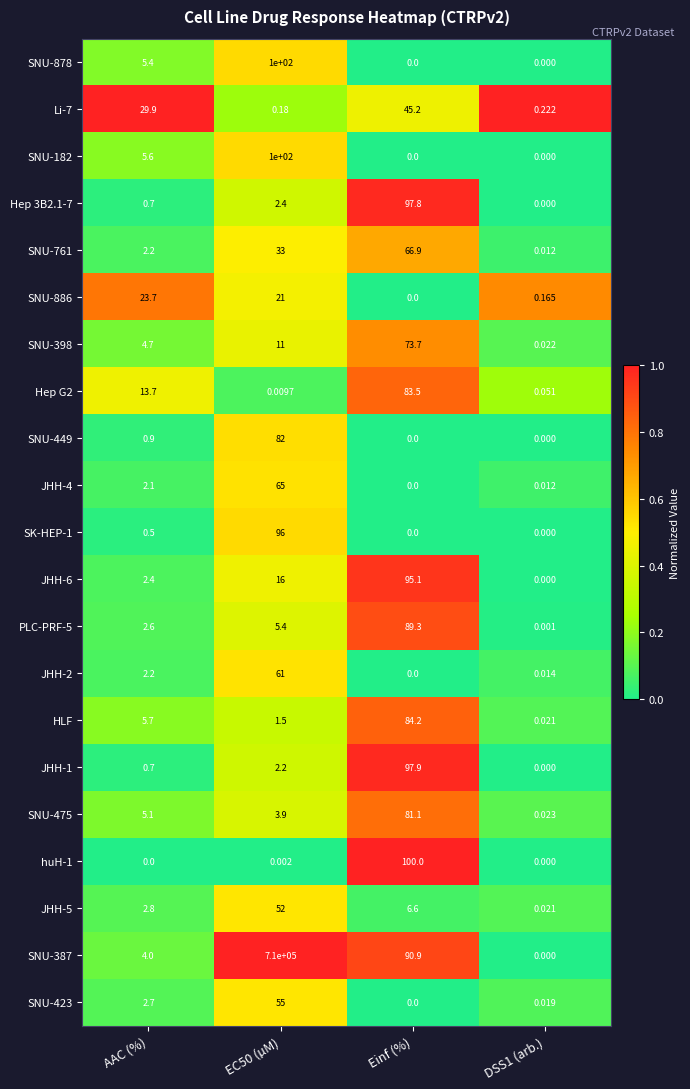

Is the value of SNU-398 at DSS1 (arb.) greater than the value of SNU-886 at AAC (%)?

No